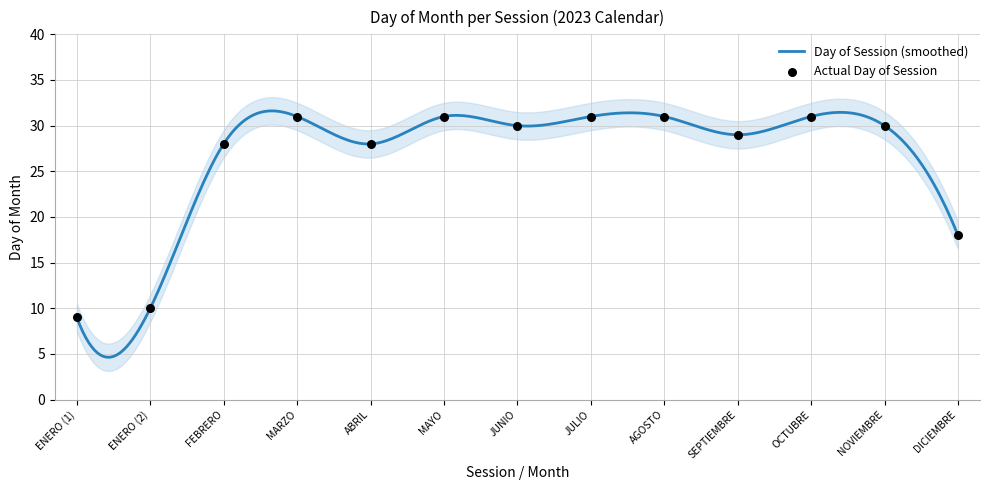

What is the change in value from JUNIO to AGOSTO?

+1